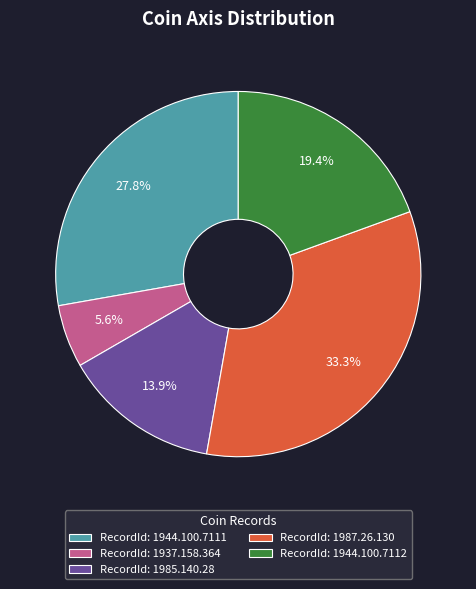

What is the smallest slice in the pie chart?

RecordId: 1937.158.364